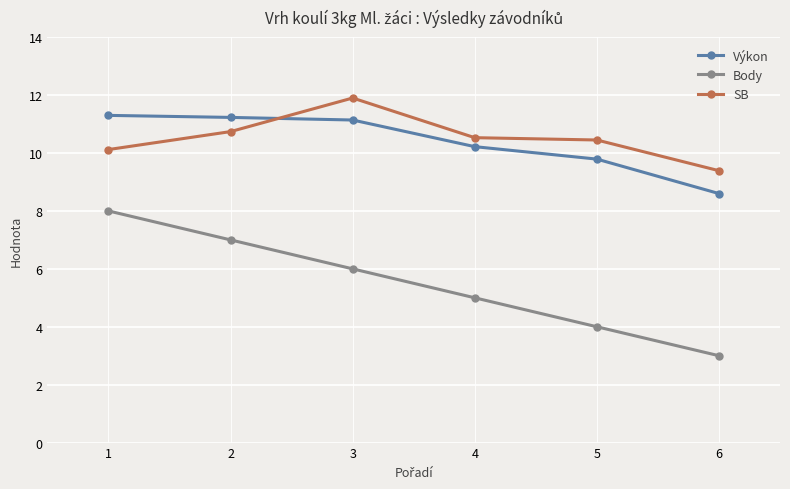

True or false: SB and Body cross at least once.

False